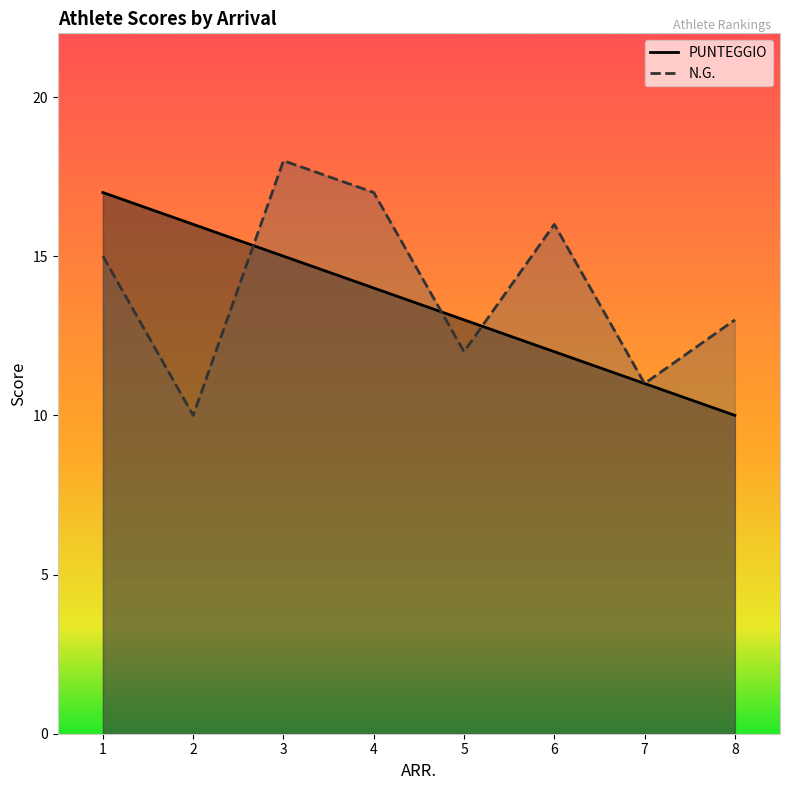

Reading left to right, extract all data points from this chart.

PUNTEGGIO: 1=17	2=16	3=15	4=14	5=13	6=12	7=11	8=10
N.G.: 1=15	2=10	3=18	4=17	5=12	6=16	7=11	8=13